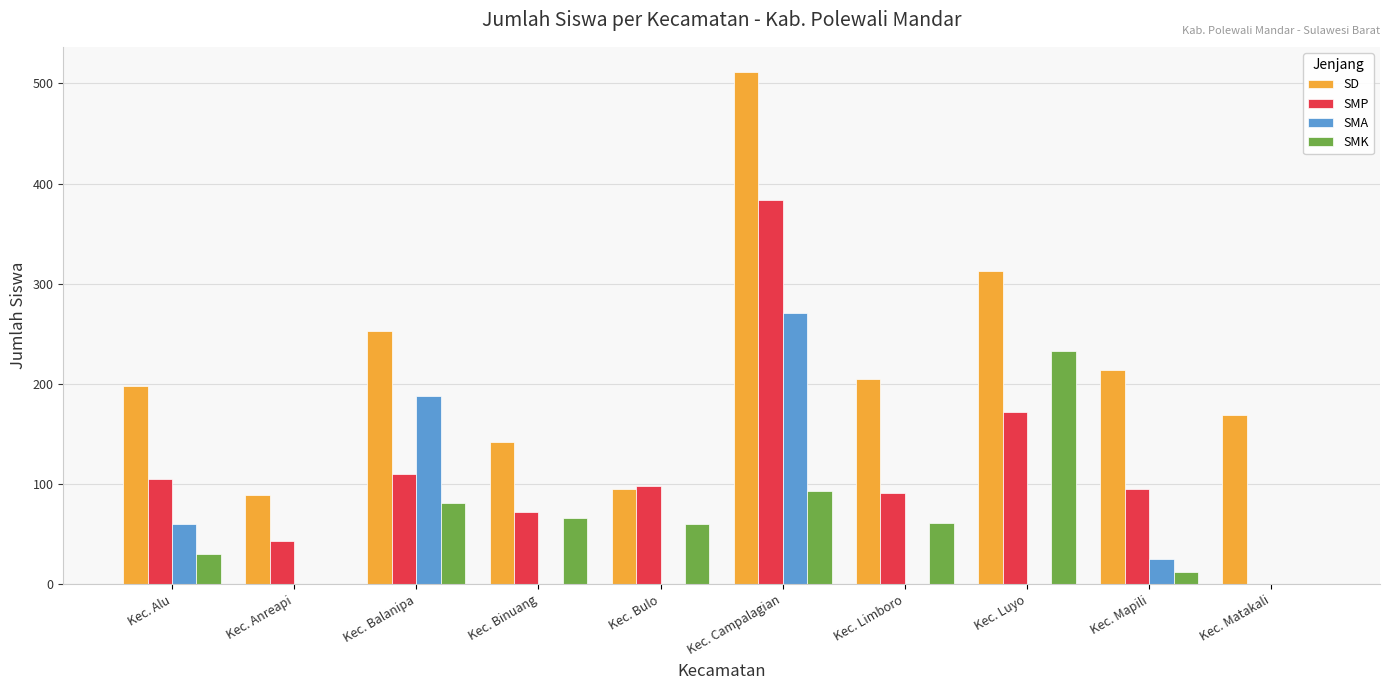

Where is SMP nearest to the value 192?

Kec. Luyo